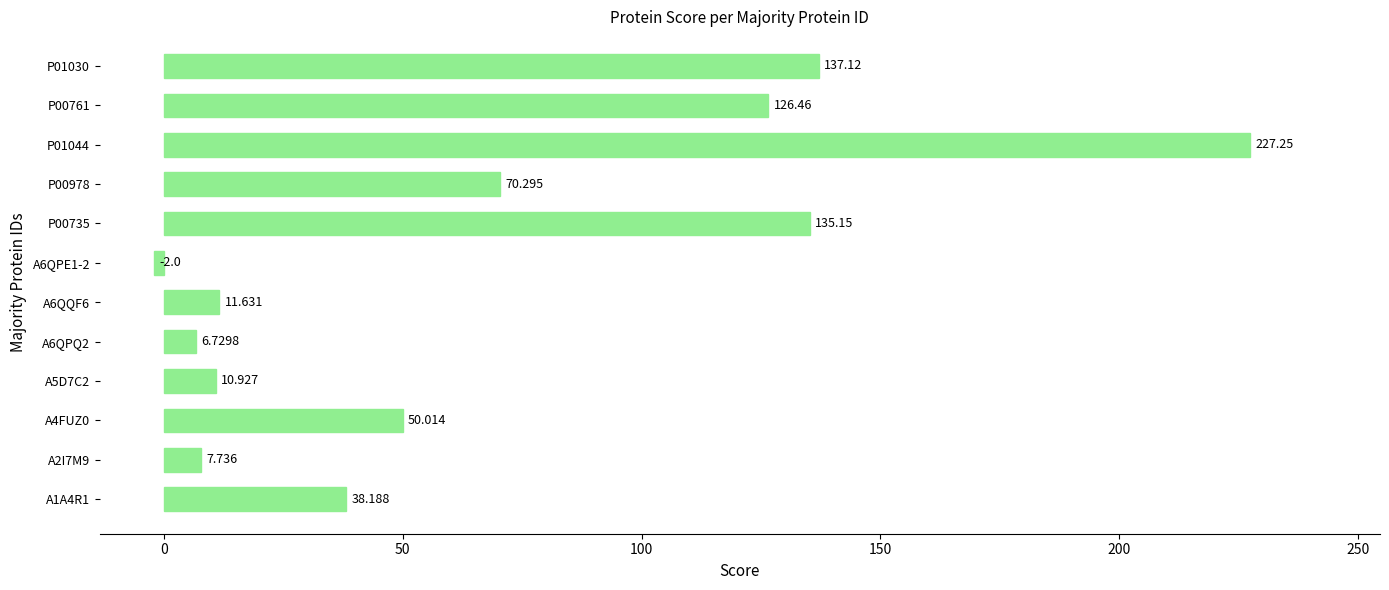

How many bars are there in total?

12